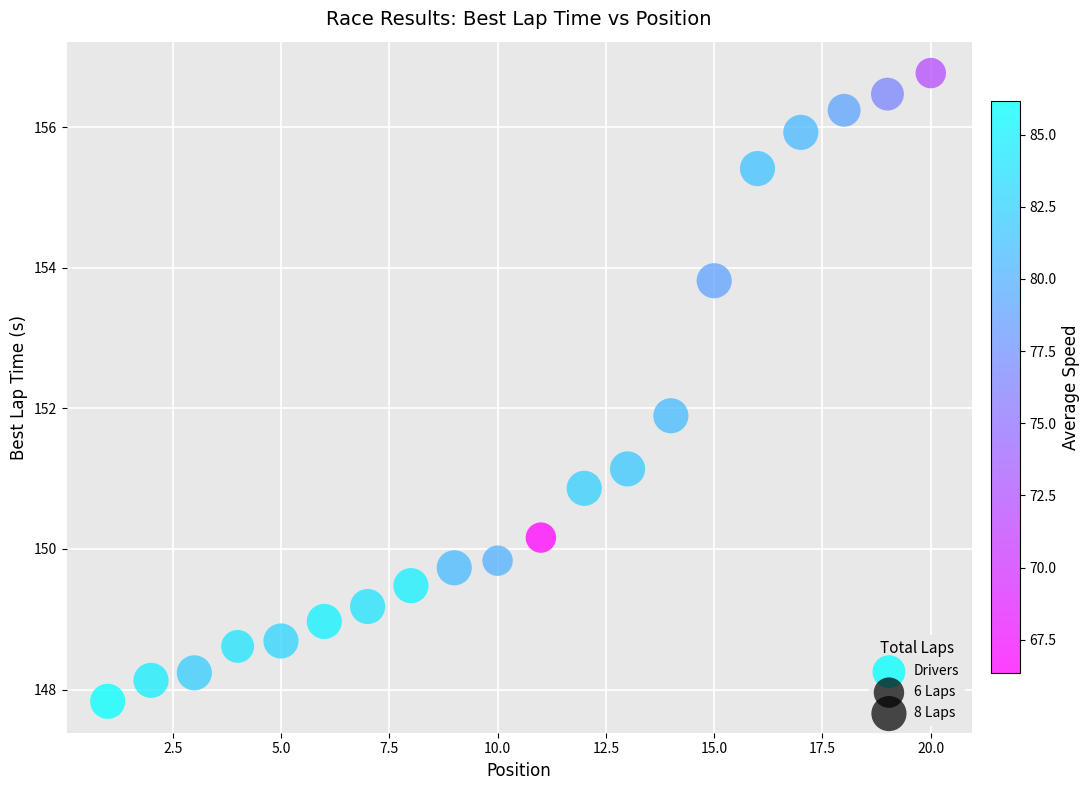

What is the range of Y values (max minus min)?

8.9